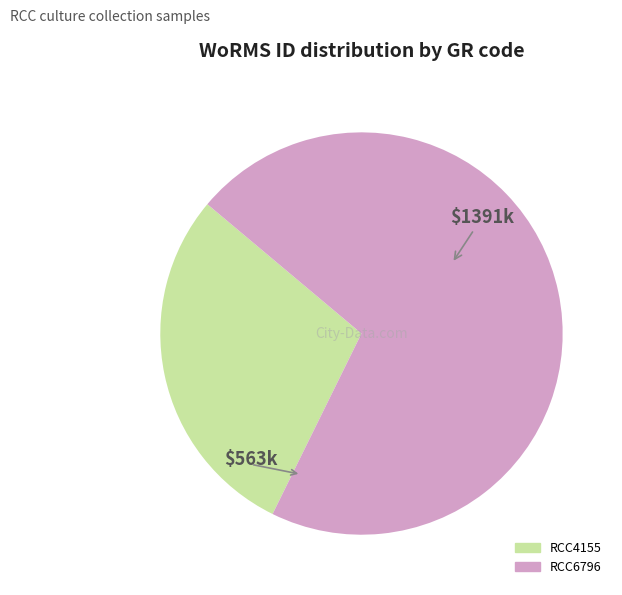

The RCC4155 slice represents 29% of the pie. True or false?

True